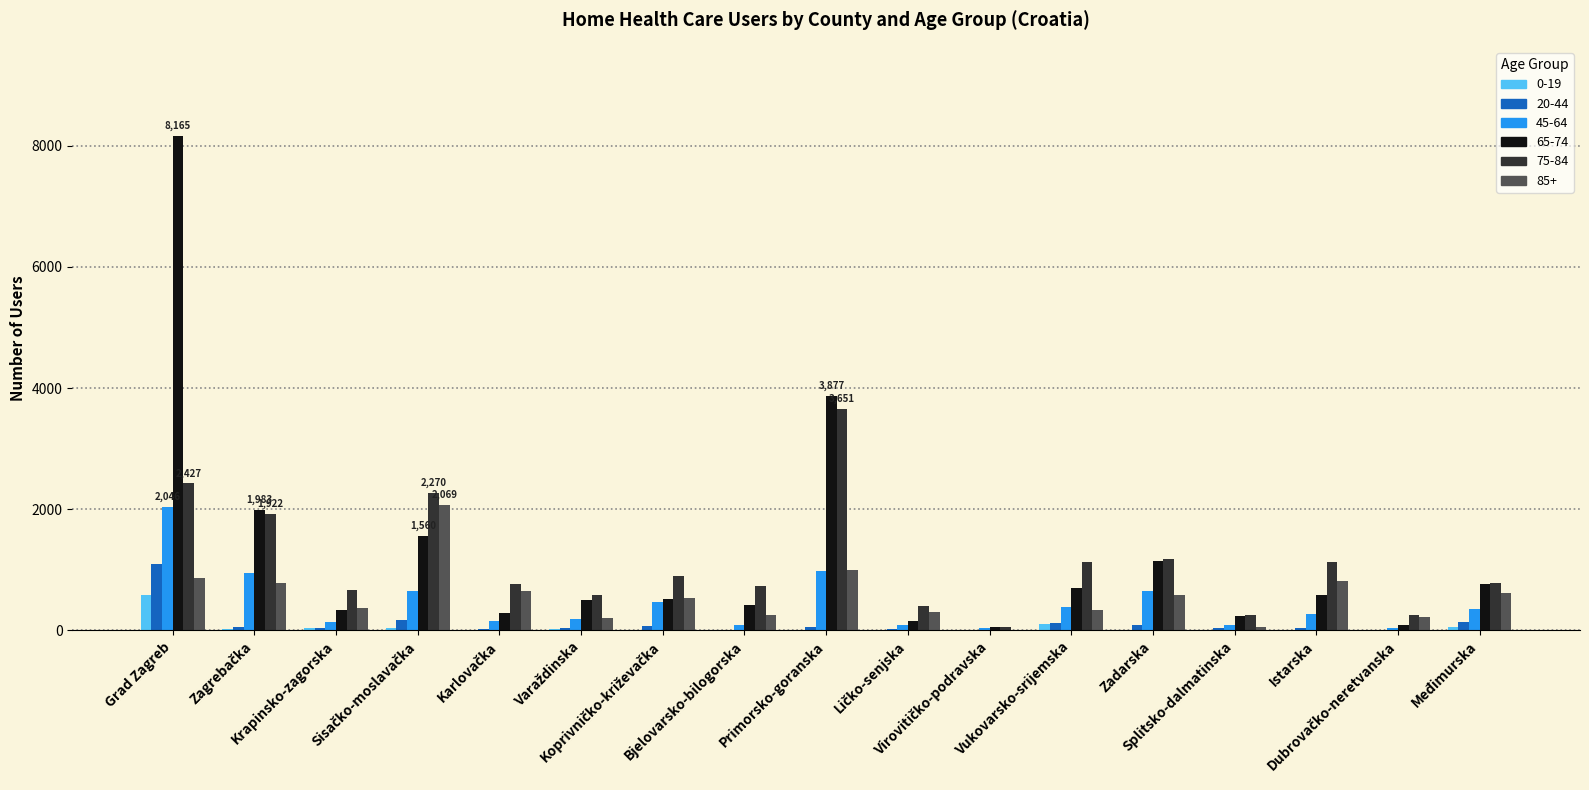

How many groups of bars are there?

17